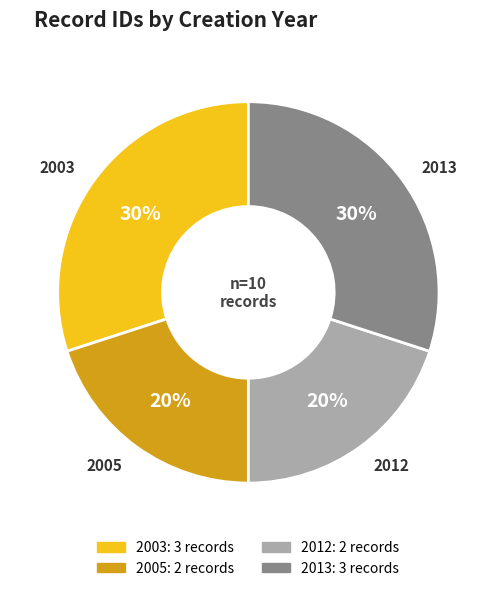

To the nearest percent, what percentage of the pie is 2005?

20%